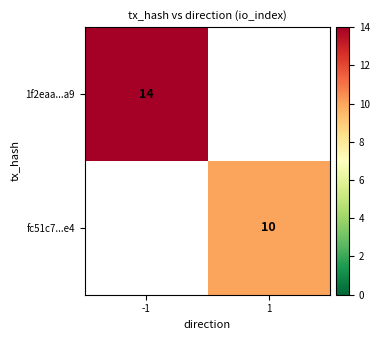

How many data points does each series have?

2